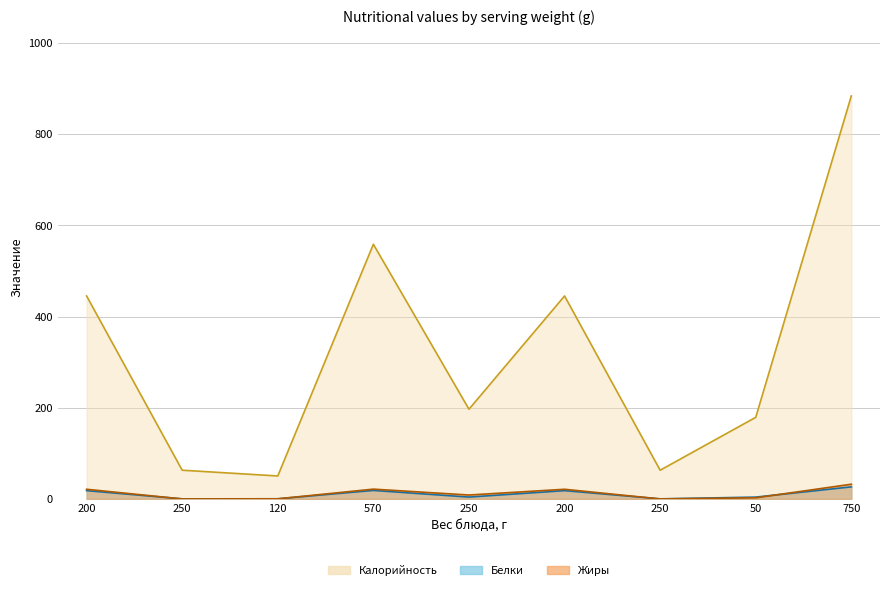

True or false: Белки and Калорийность cross at least once.

False